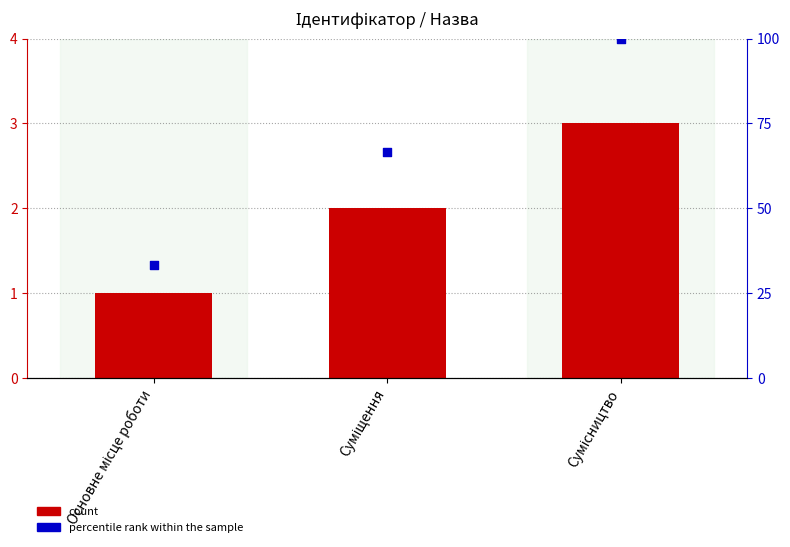

At how many categories does at least one series exceed 12?

3